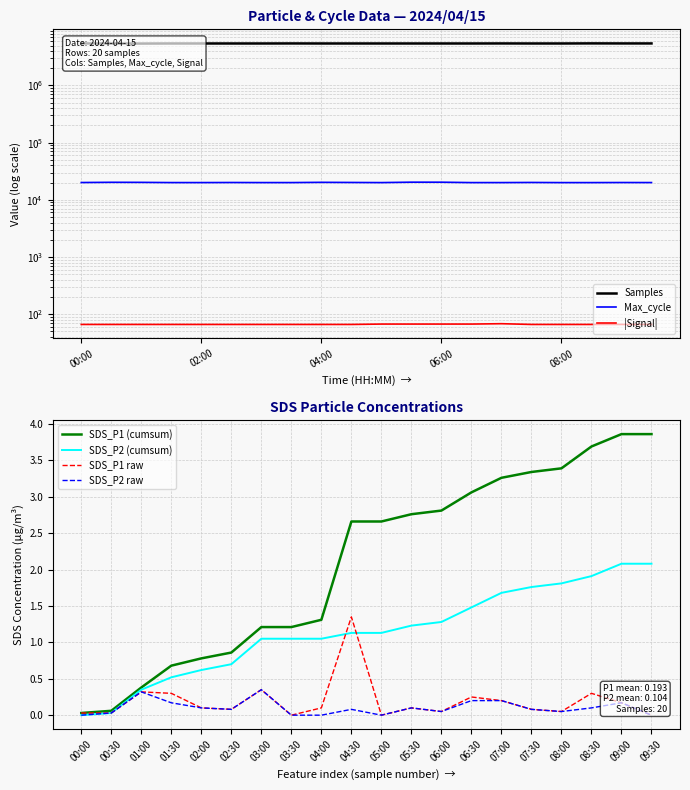

Is this an area chart (filled region under the line)?

No